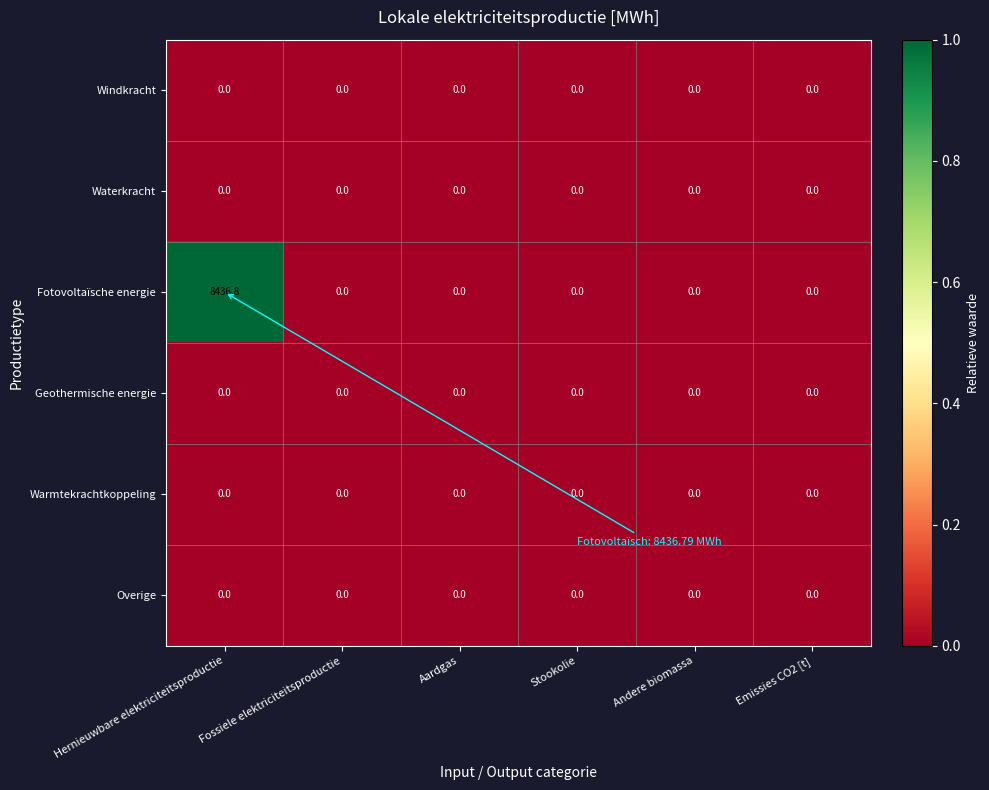

Which series changed the most between Hernieuwbare elektriciteitsproductie and Andere biomassa?

Fotovoltaïsche energie